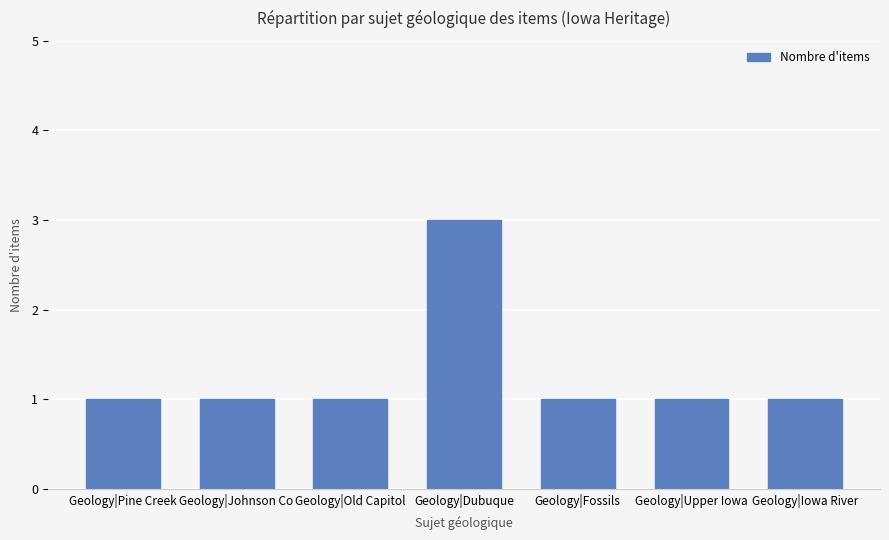

True or false: the data shows 0 at Geology|Johnson Co.

False